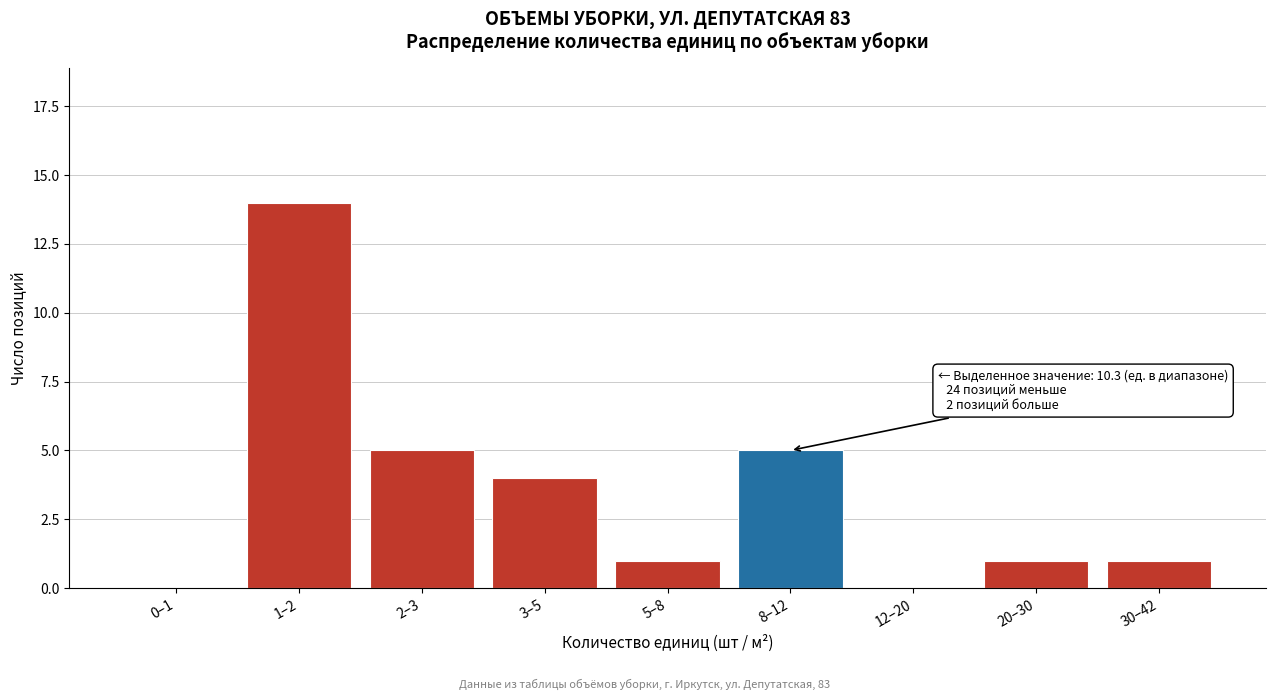

Reading right to left, list all the values displayed in this chart.

30–42=1	20–30=1	12–20=0	8–12=5	5–8=1	3–5=4	2–3=5	1–2=14	0–1=0